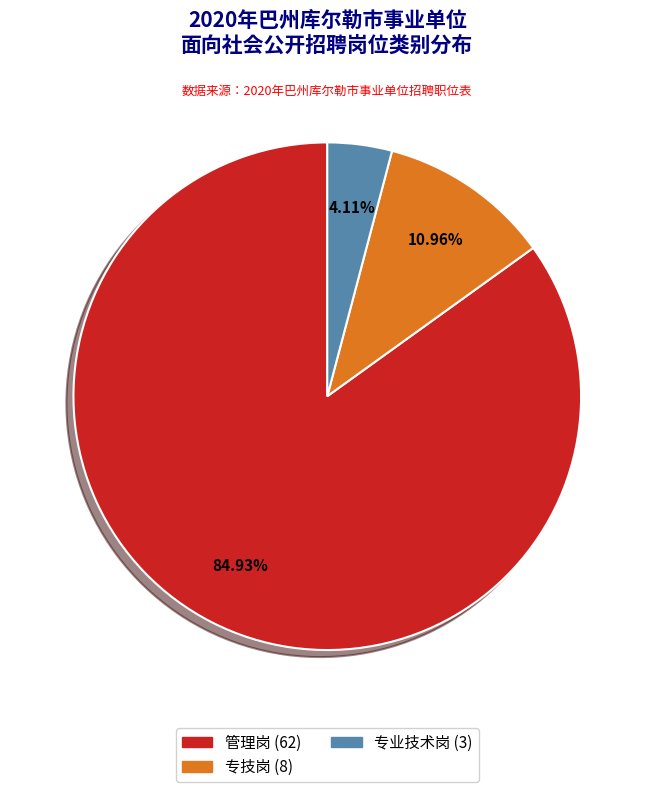

Does 管理岗 account for over 50% of the chart?

Yes